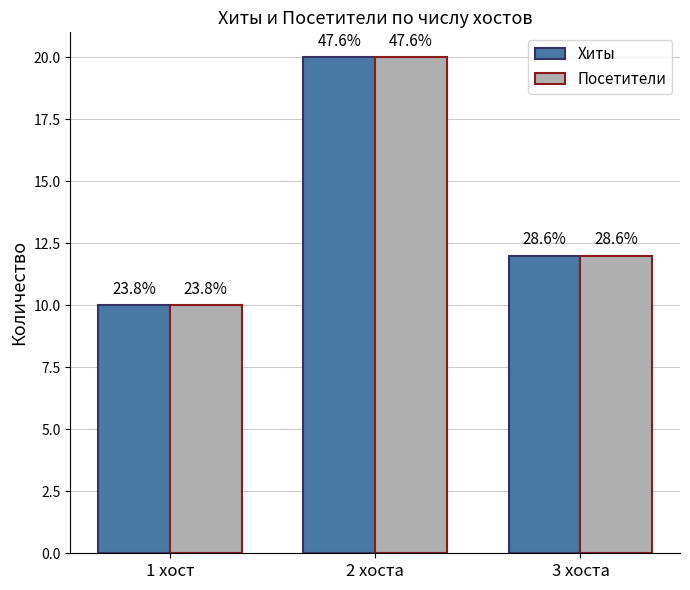

Where is Хиты nearest to the value 15?

3 хоста